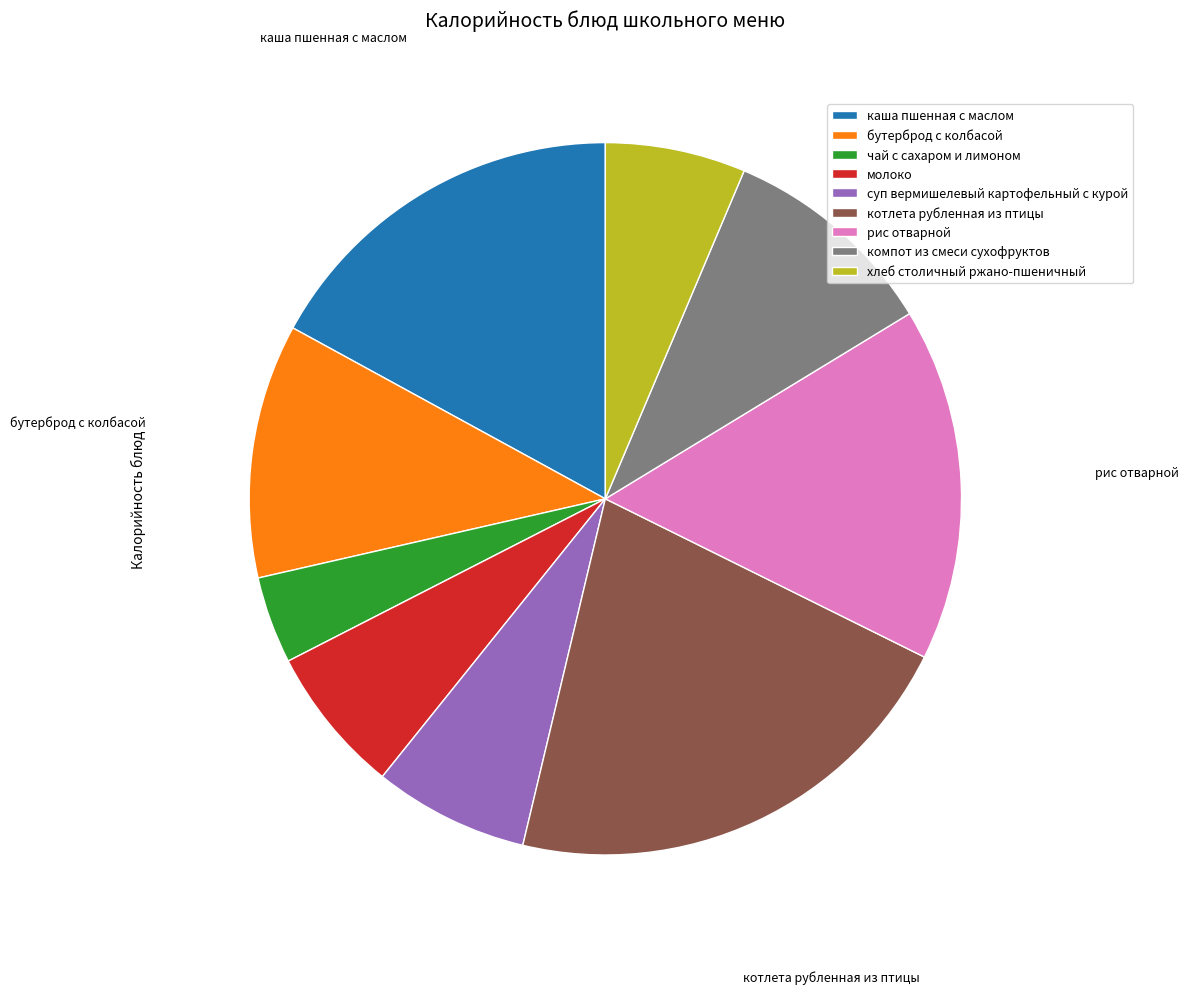

Between хлеб столичный ржано-пшеничный and рис отварной, which is larger?

рис отварной